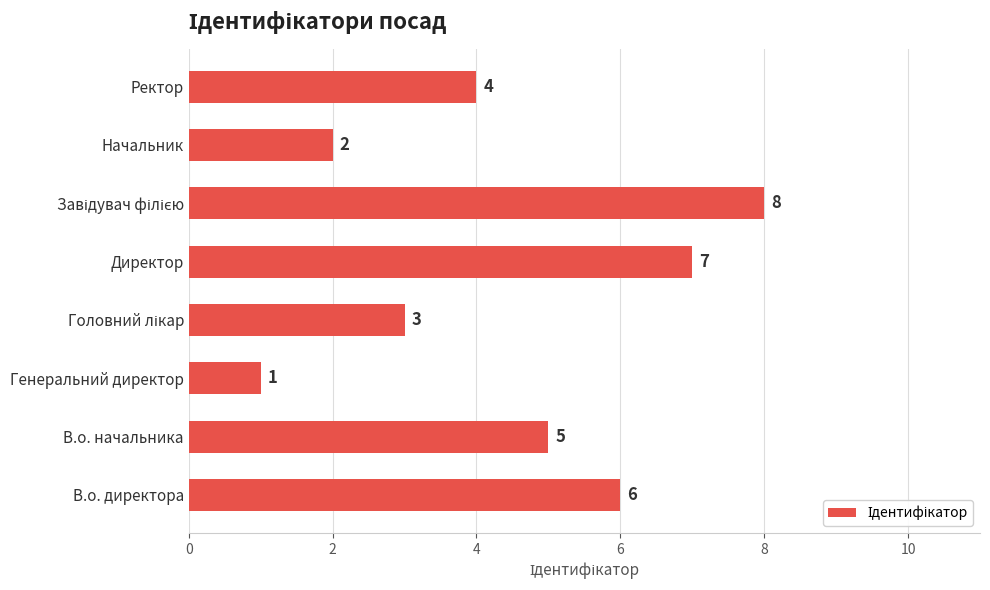

Where is the data nearest to the value 4?

Ректор